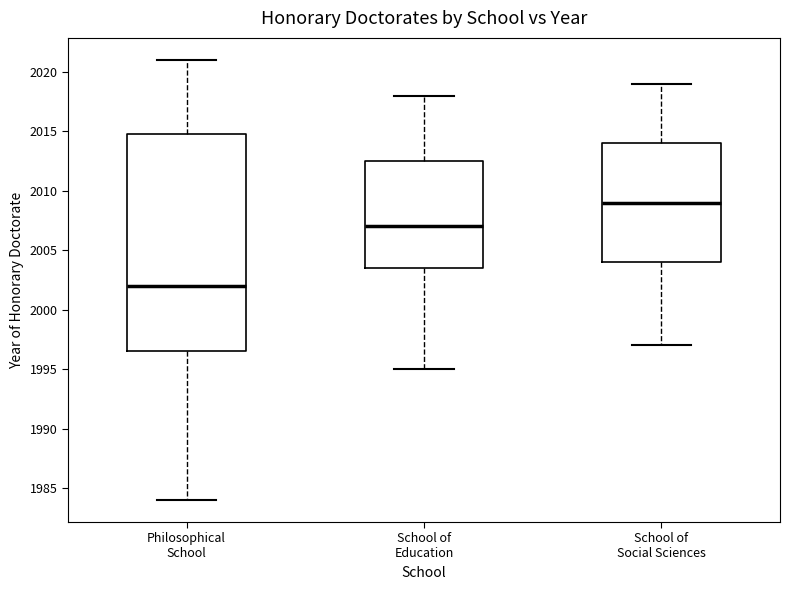

Which box has the highest median line?

School of Social Sciences